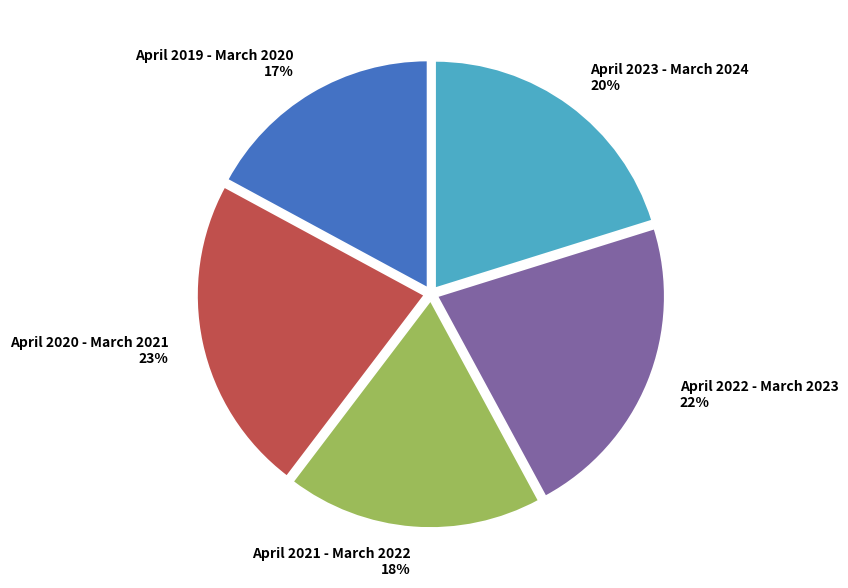

How many segments does this pie chart have?

5